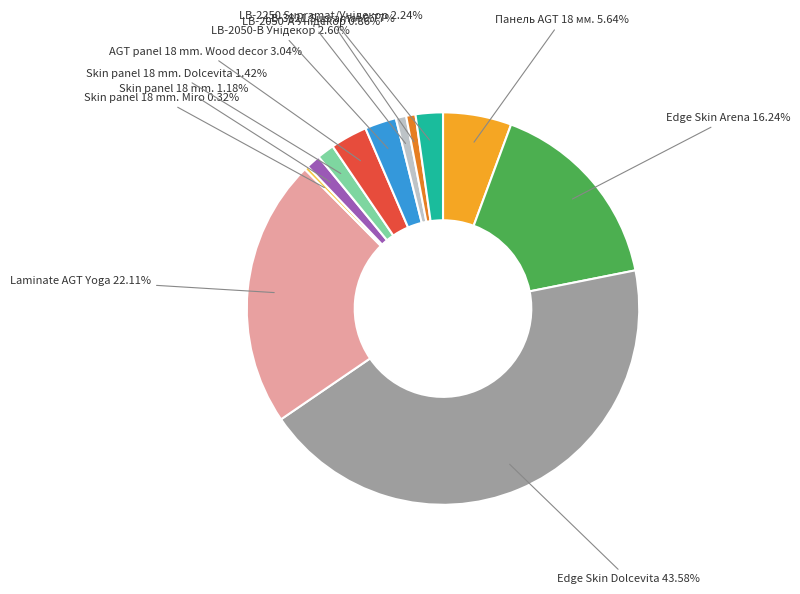

Is there any slice that represents more than half of the pie?

No